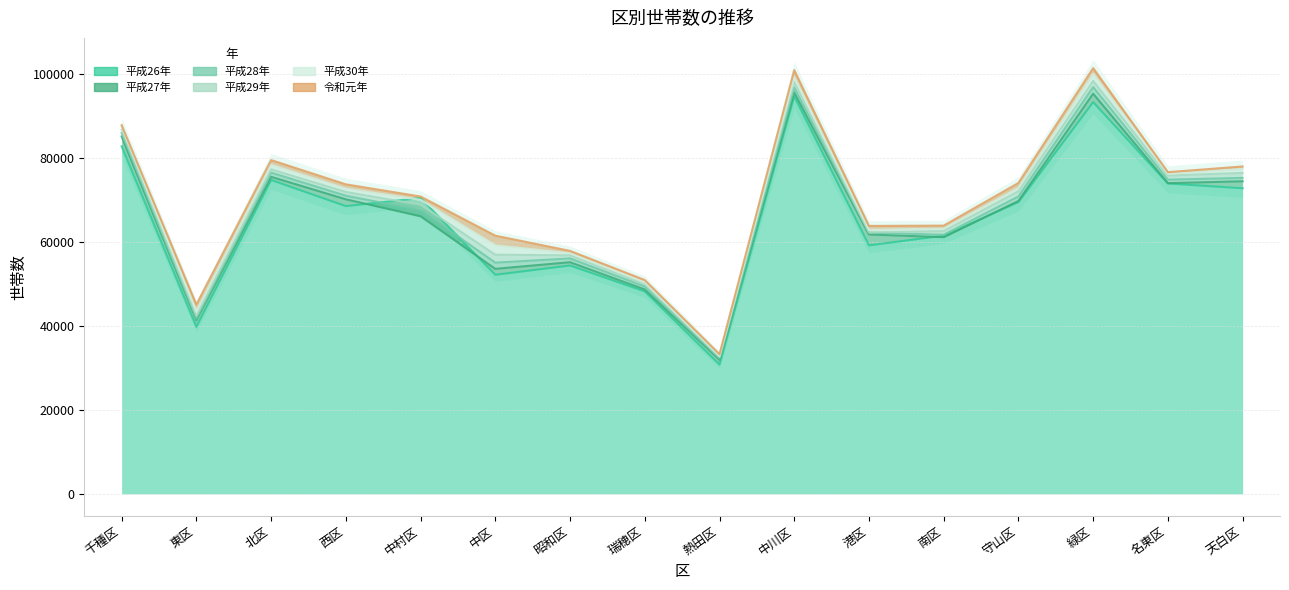

What value does the 平成27年 series have at 守山区?

69687